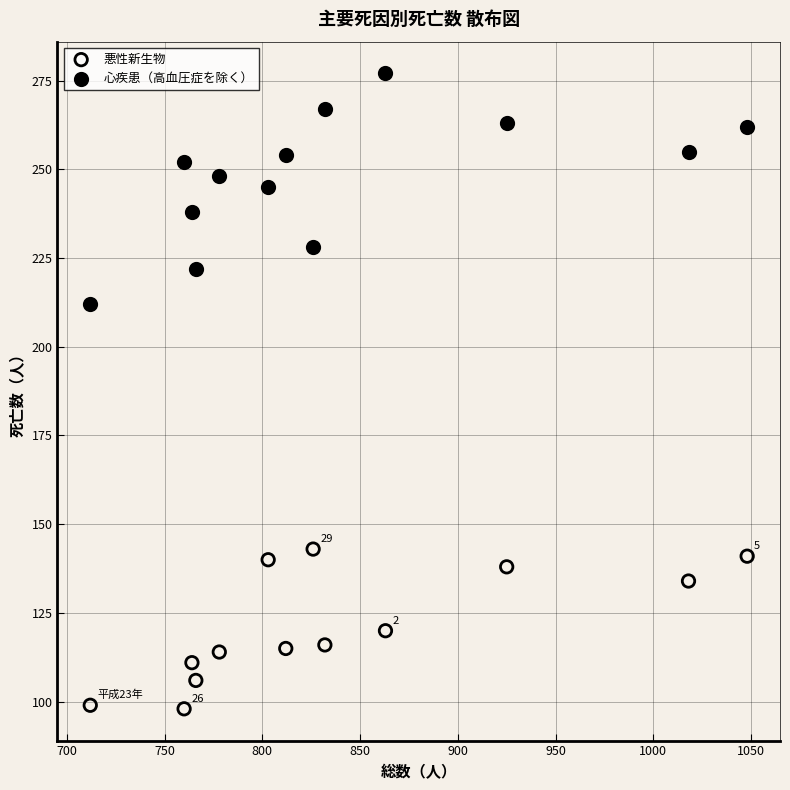

Which series contains the lowest Y value?

悪性新生物